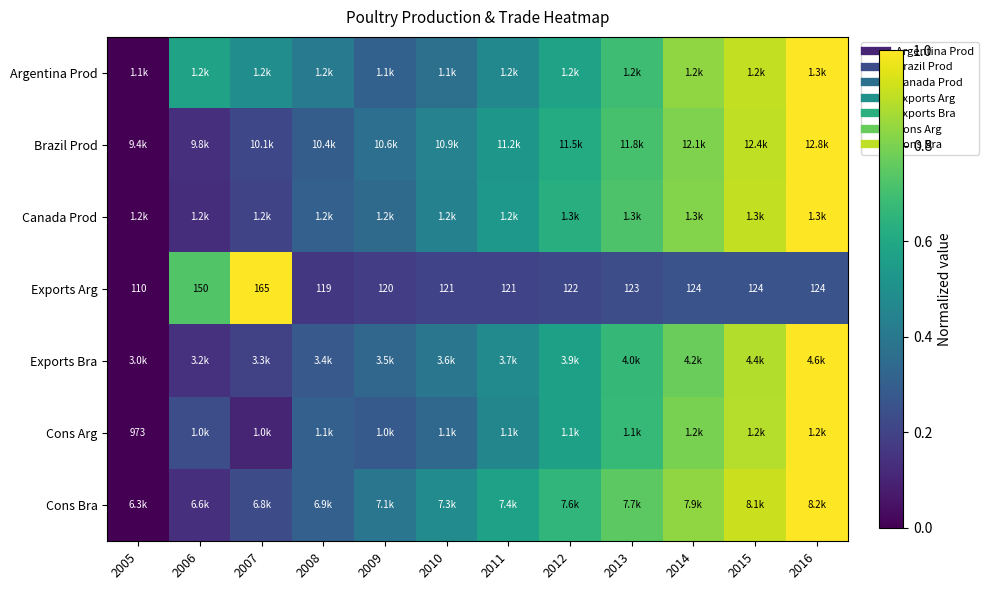

The value of Exports Arg at 2015 is 0.3. True or false?

True